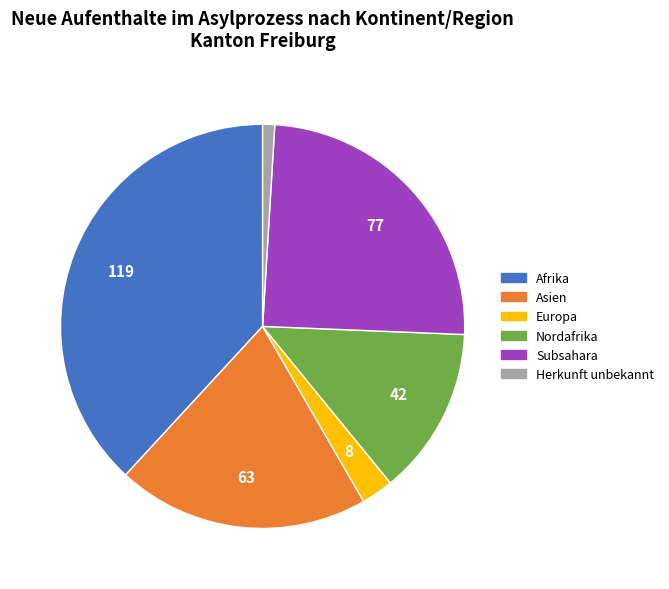

Is there a majority slice in this chart?

No